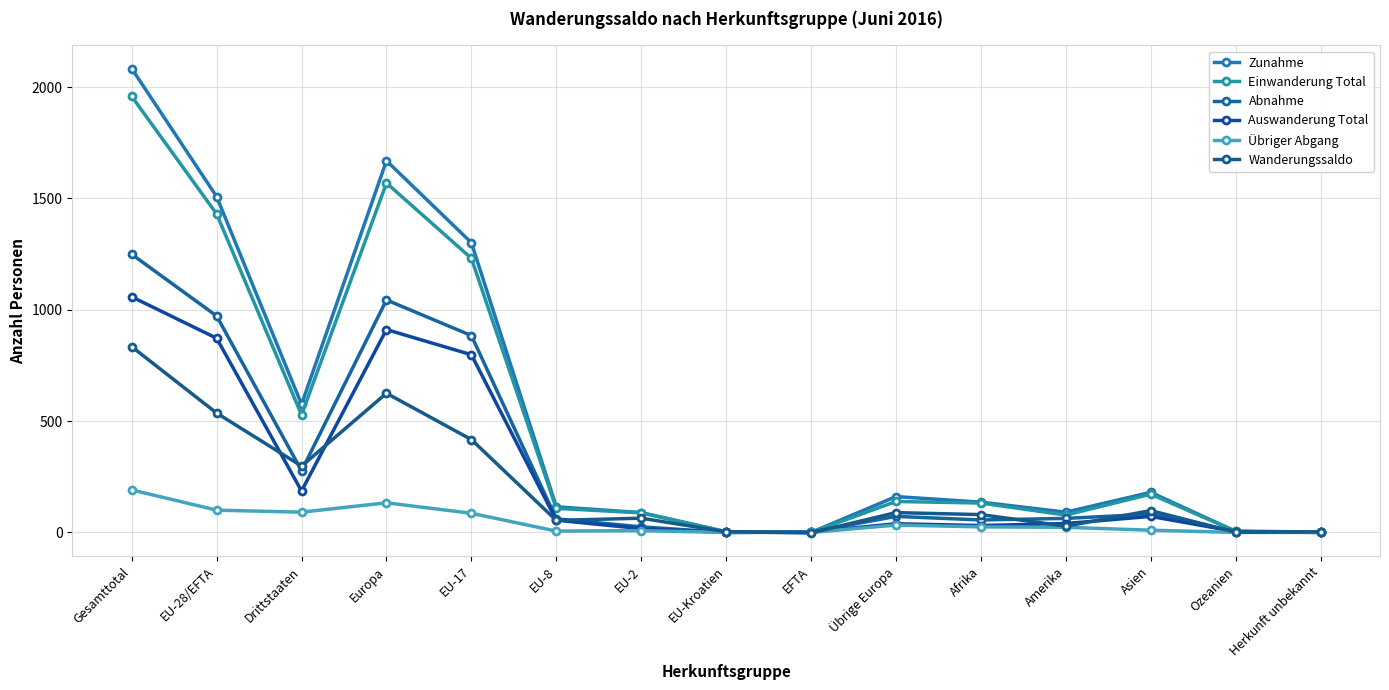

Which category has the lowest value across all series?

EFTA